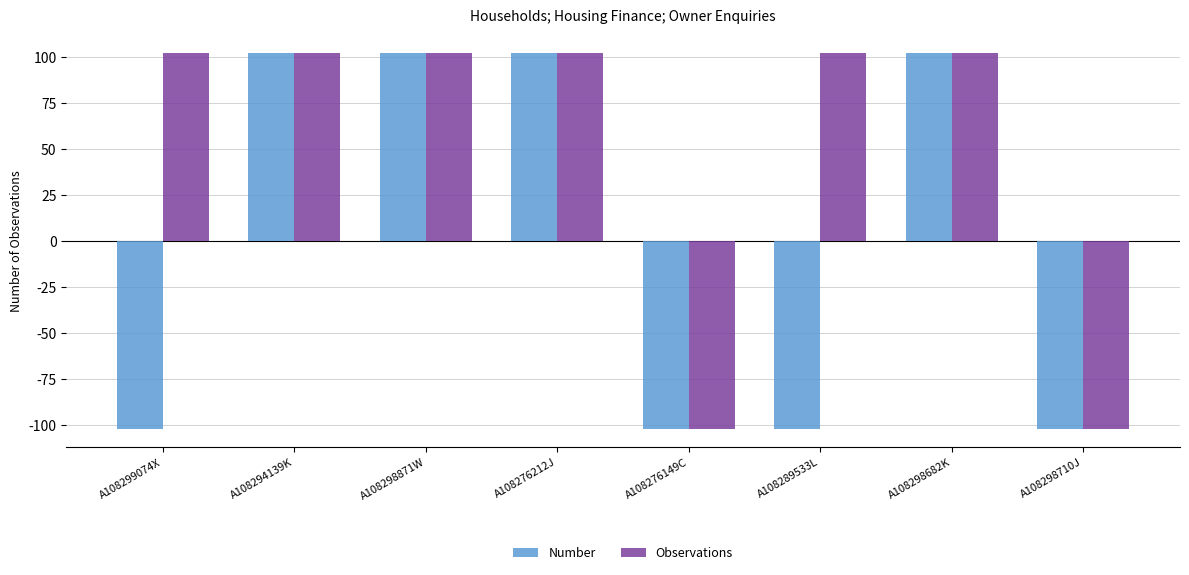

Which series changed the most between A108276149C and A108289533L?

Observations